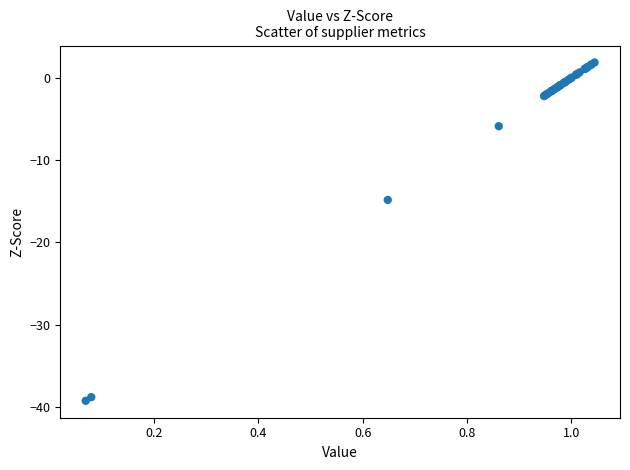

What Y value in the scatter plot is closest to -18?

-14.8